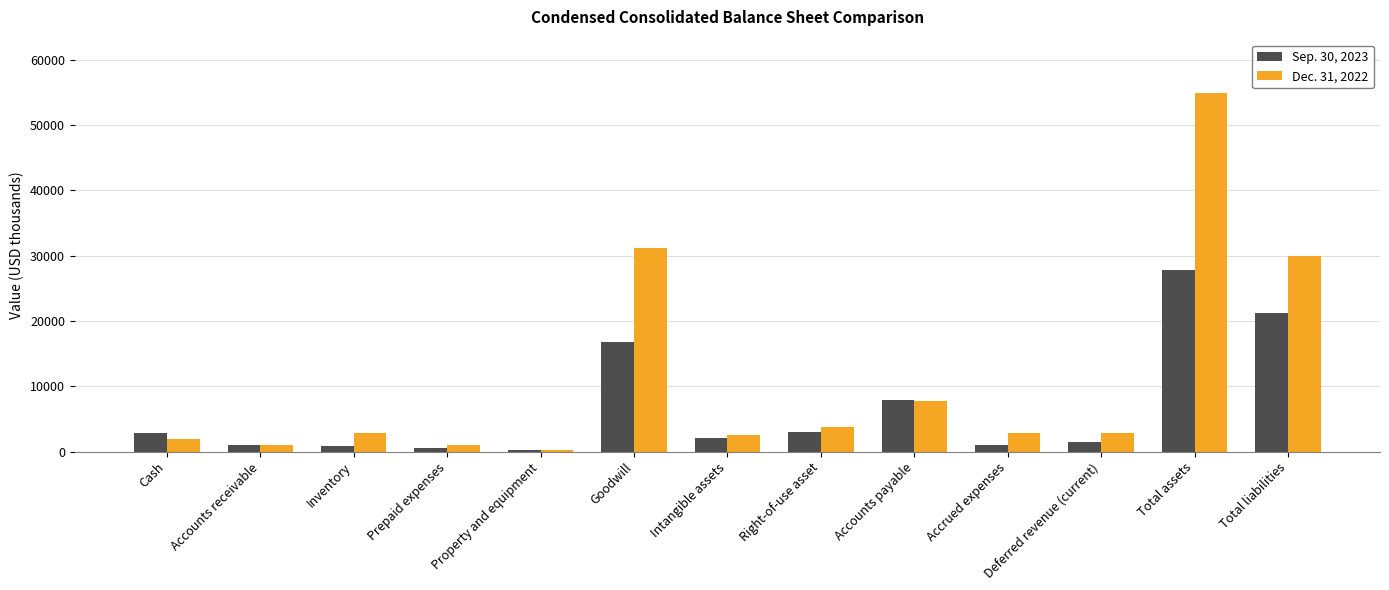

The Dec. 31, 2022 series shows 2895 at Accrued expenses. True or false?

True